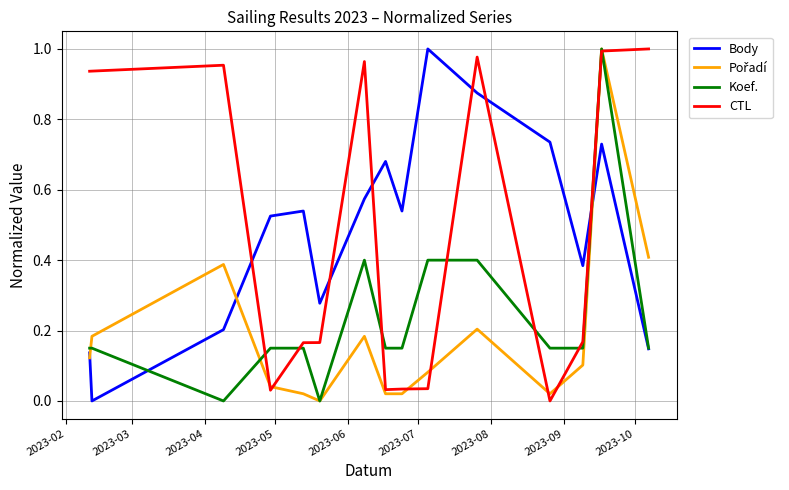

How many intersections are there between CTL and Body?

6